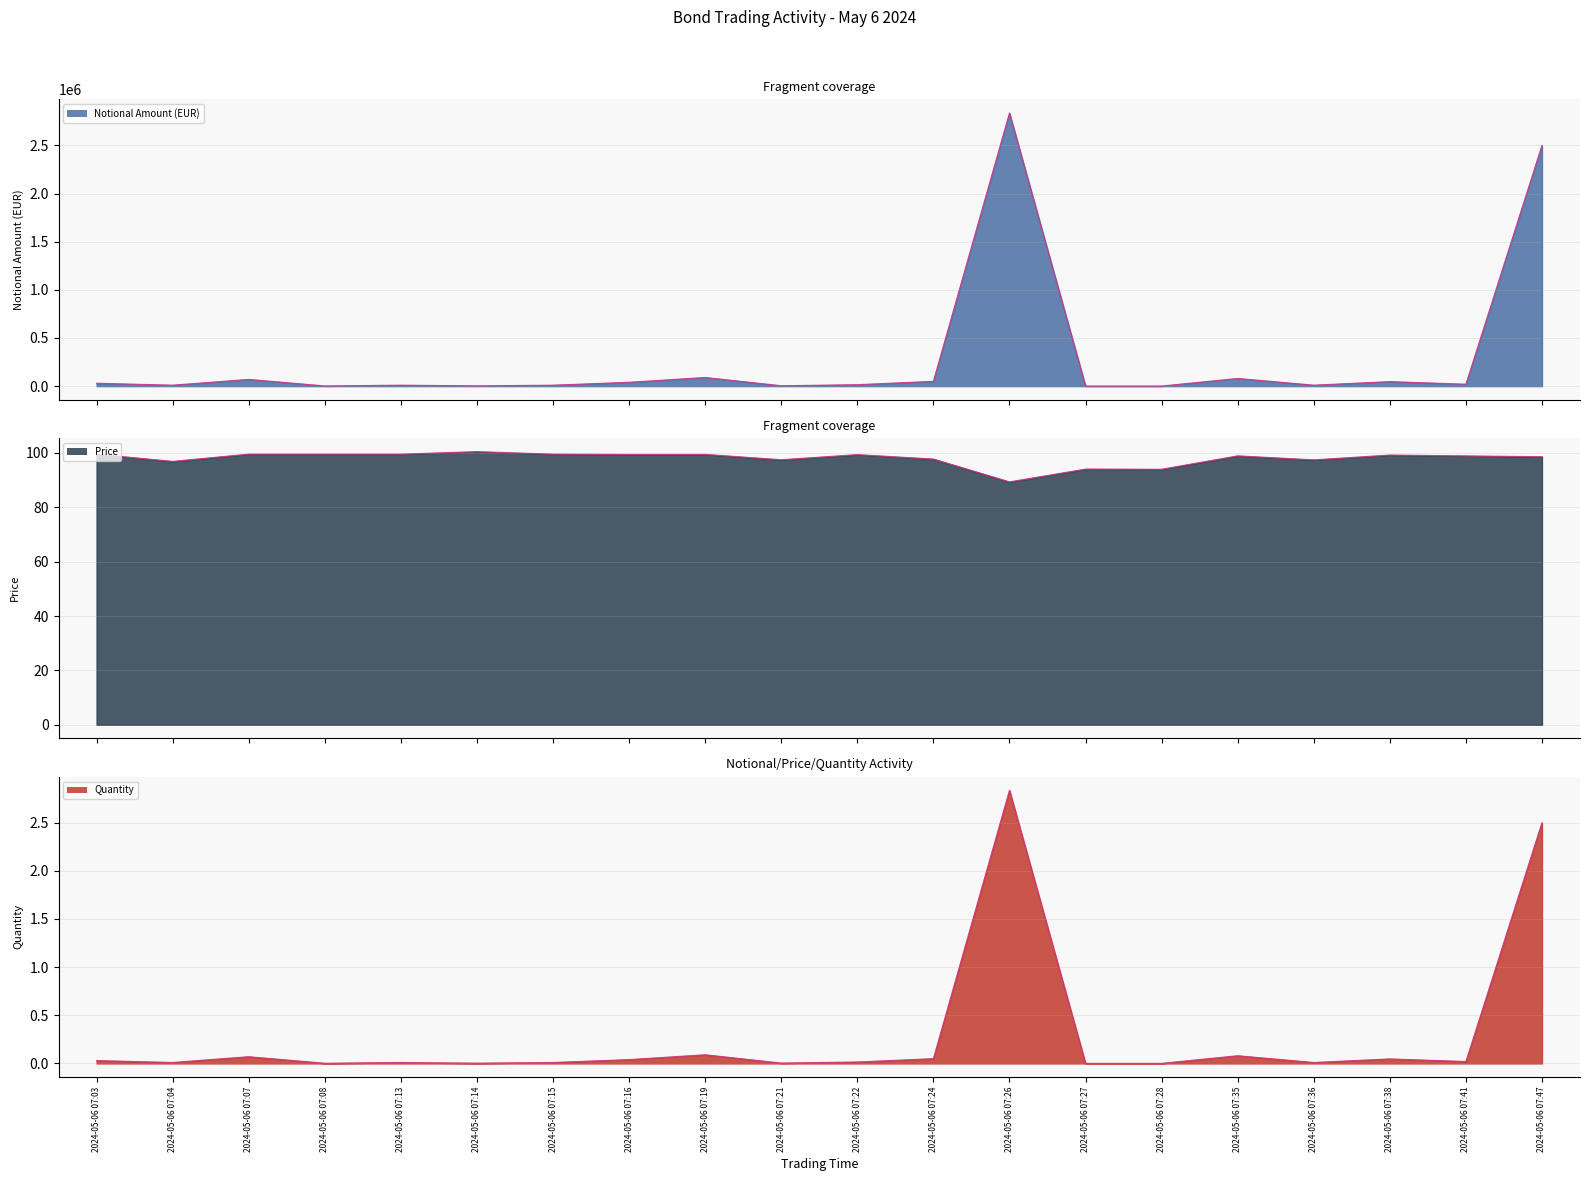

Which category has the lowest value across all series?

2024-05-06 07:27